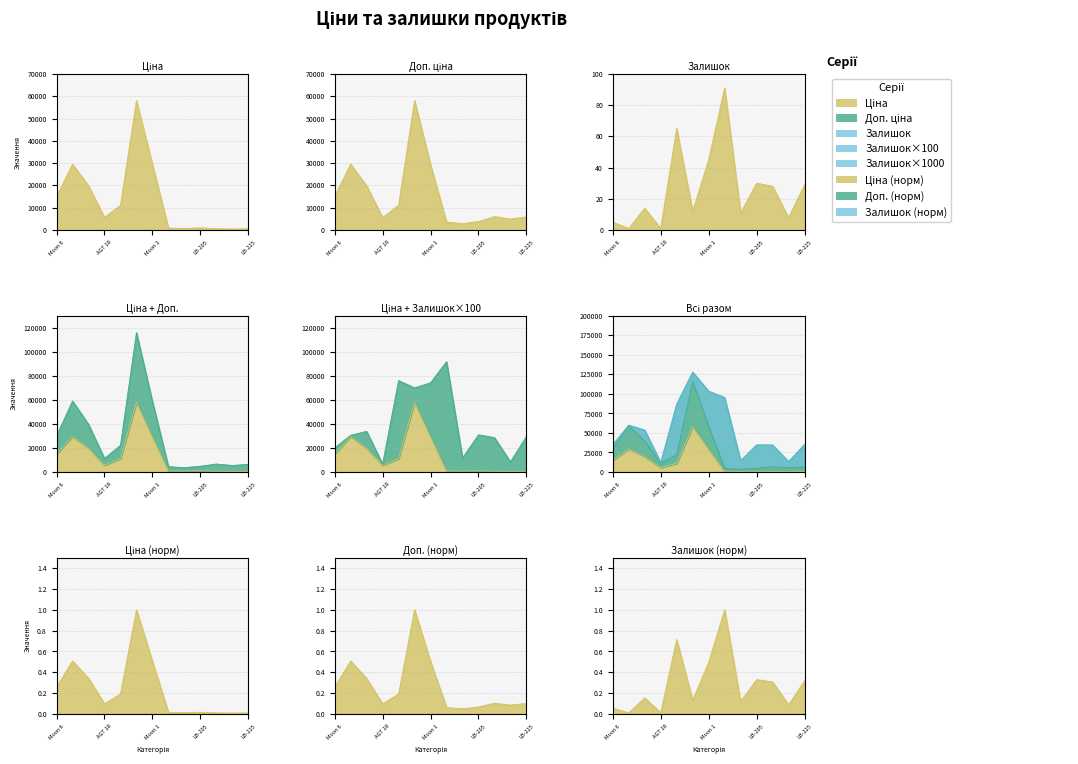

What is the approximate value of Ціна at 4?

11113.6